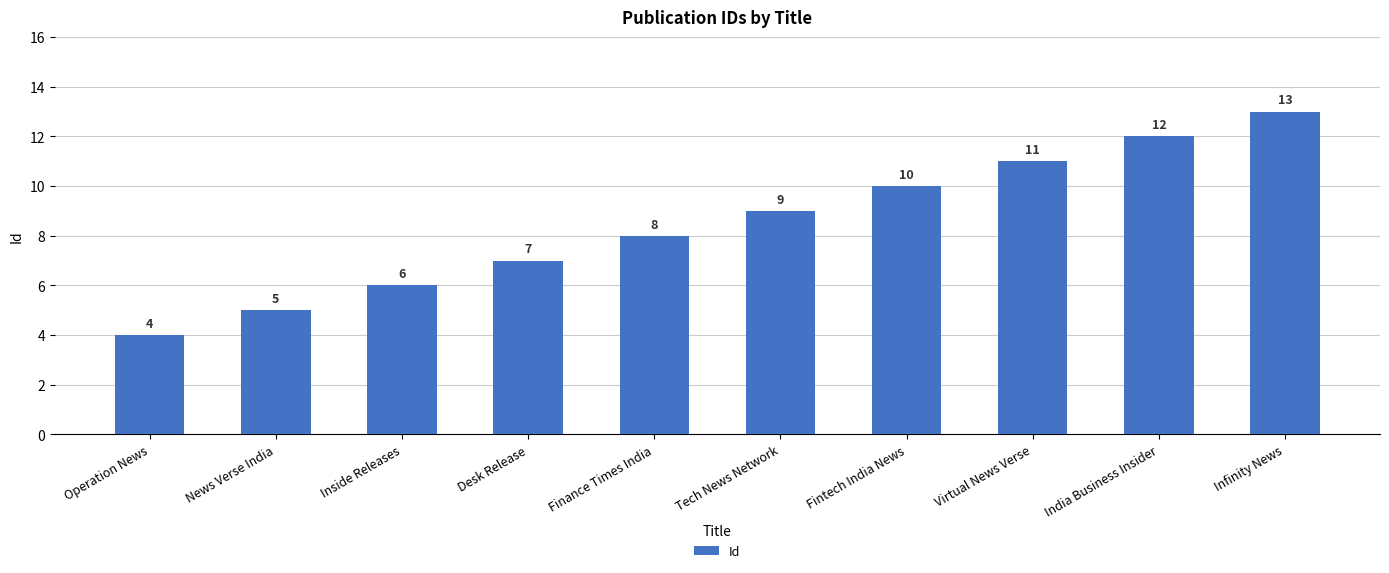

Reading left to right, list all the values displayed in this chart.

Operation News=4	News Verse India=5	Inside Releases=6	Desk Release=7	Finance Times India=8	Tech News Network=9	Fintech India News=10	Virtual News Verse=11	India Business Insider=12	Infinity News=13